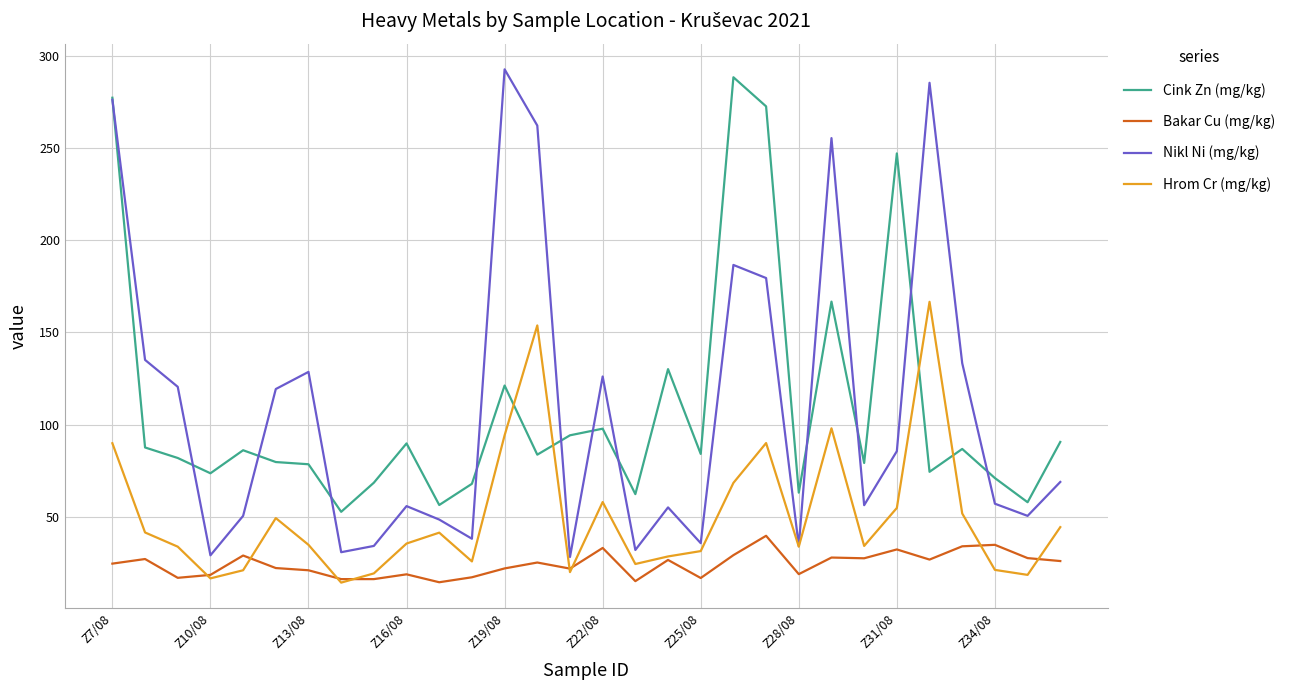

How many times do Cink Zn (mg/kg) and Hrom Cr (mg/kg) cross each other?

4